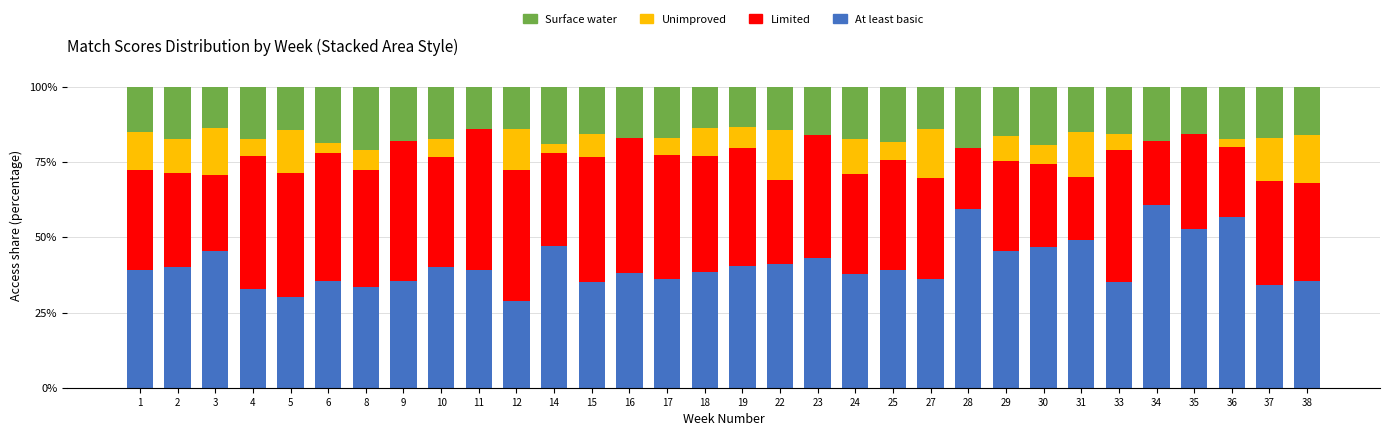

What is the total value across all series at 34?

100.0